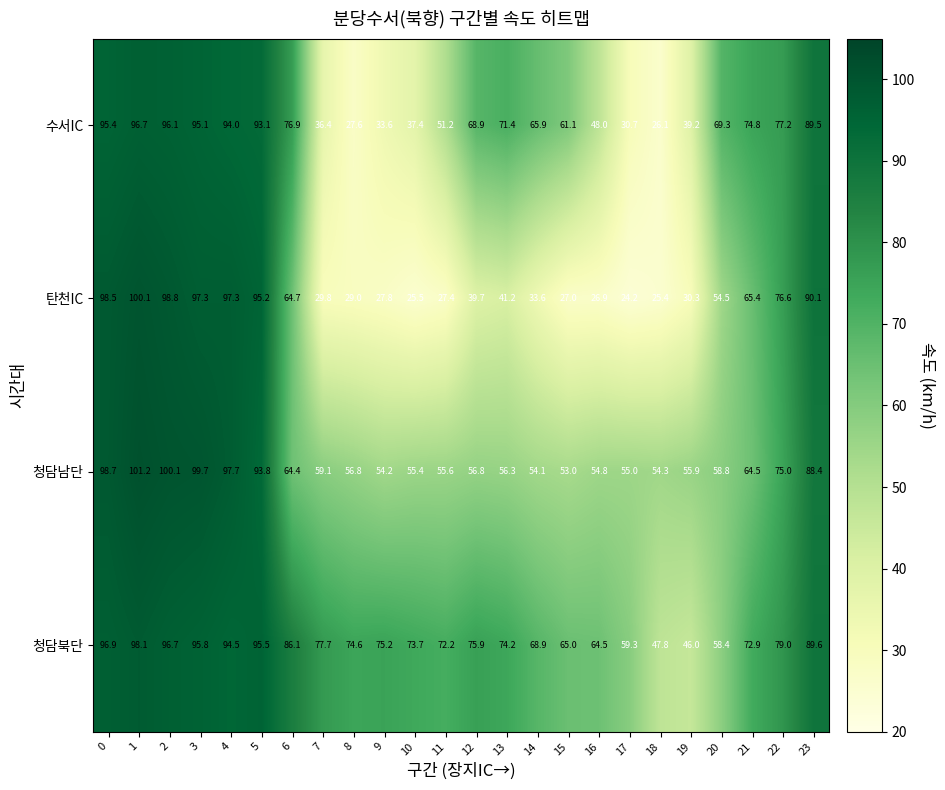

Count the number of data series in this chart.

4